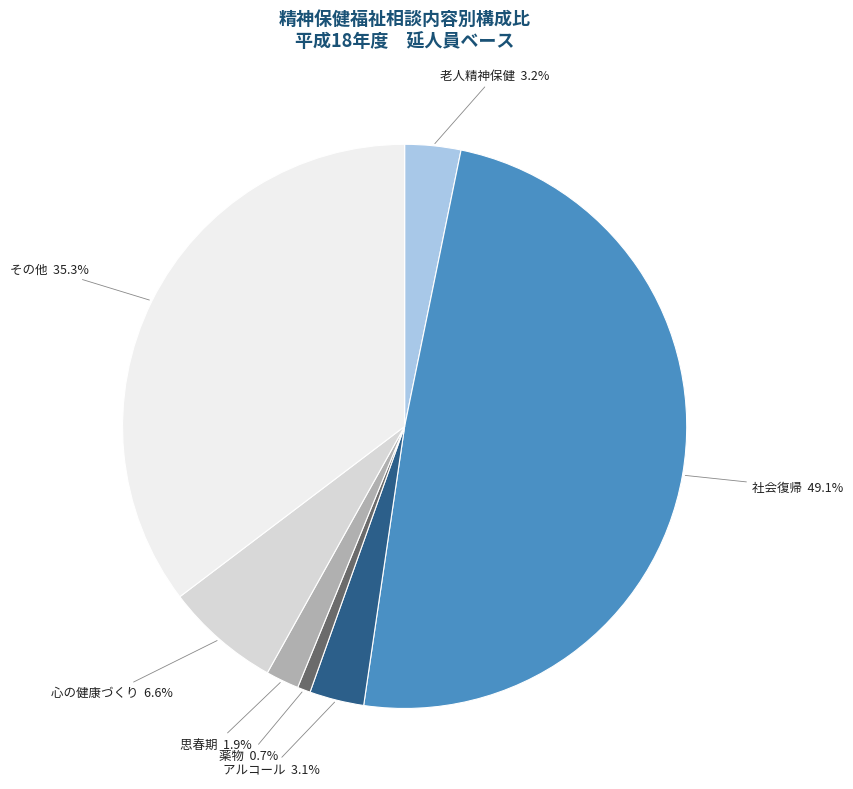

Is there any slice that represents more than half of the pie?

No